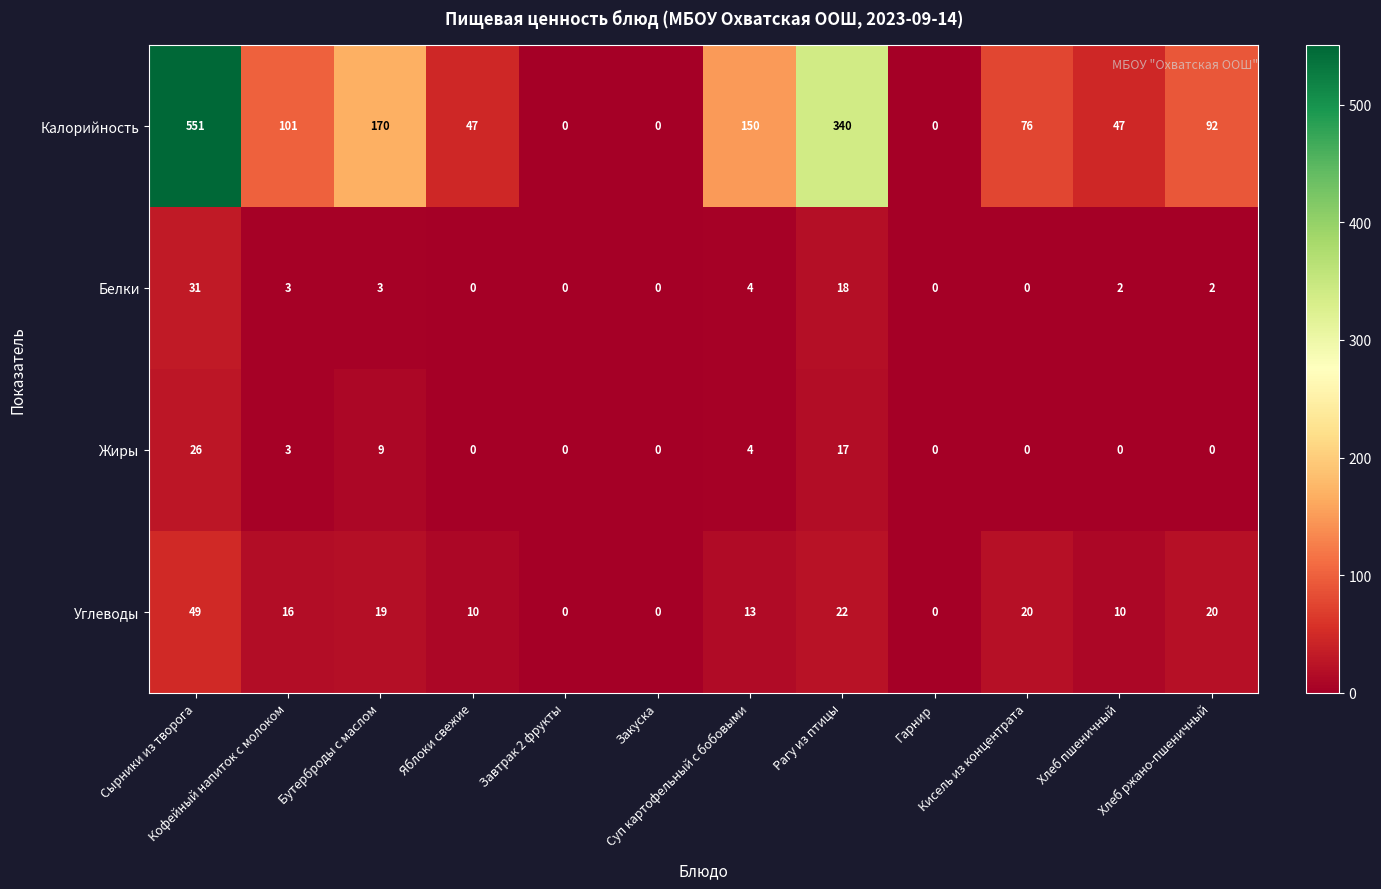

What is the difference between the second highest and second lowest values in the Белки series?

18